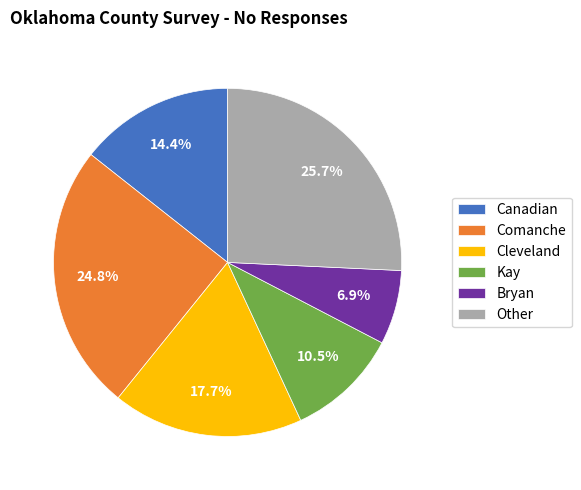

Approximately how many times larger is the value at Comanche compared to Canadian?

1.7